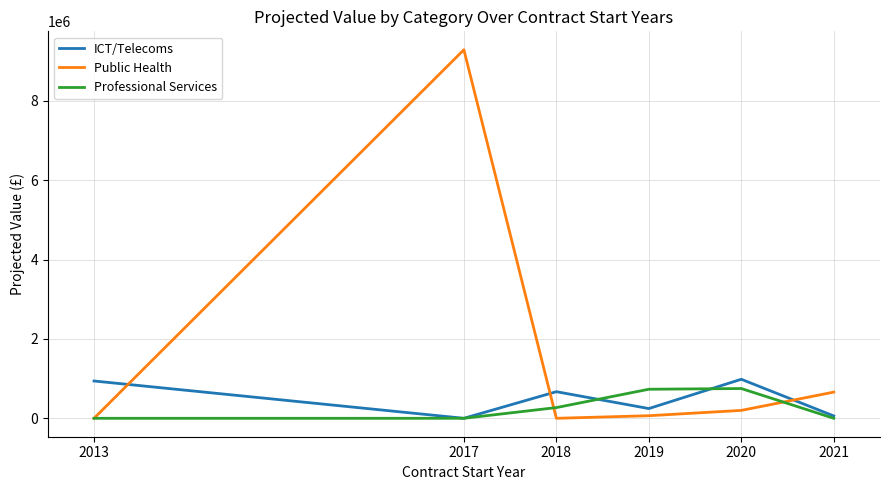

Where is the first local minimum for ICT/Telecoms?

2017